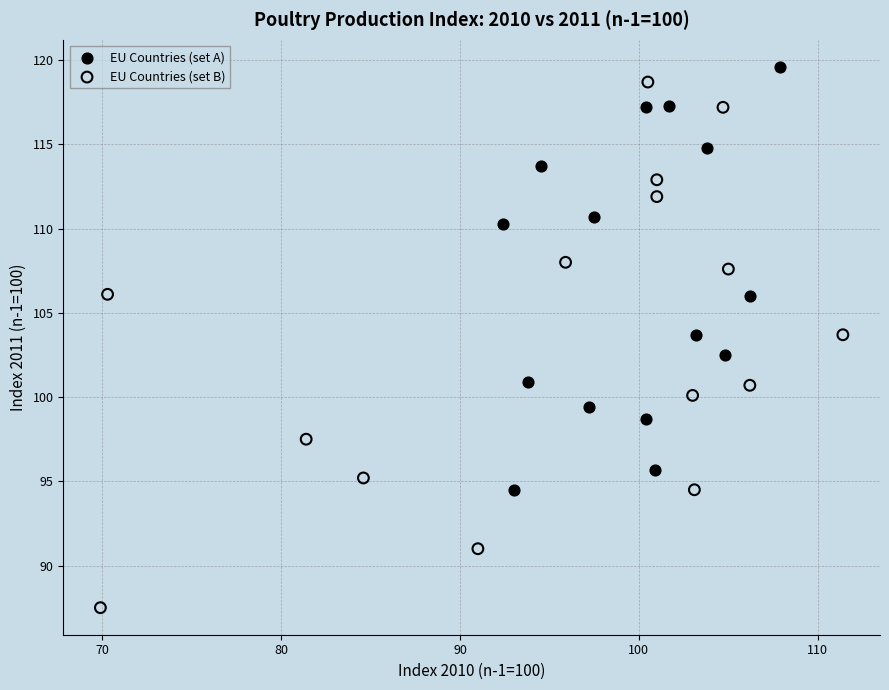

What are all the series names shown in the legend?

EU Countries (set A), EU Countries (set B)